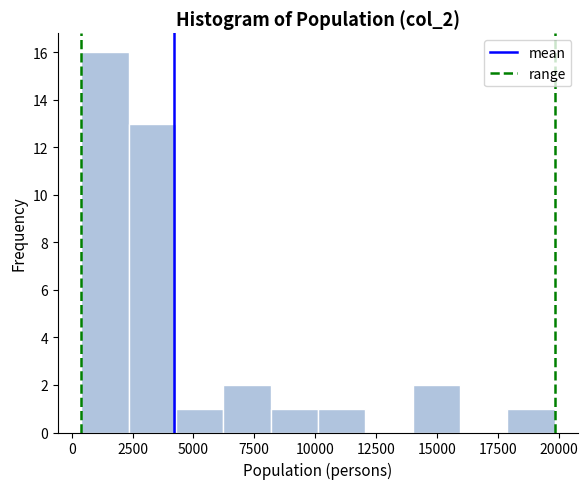

Around what value on the x-axis is the tallest bar? Give the approximate position of its centre, as read against the axis.

1500